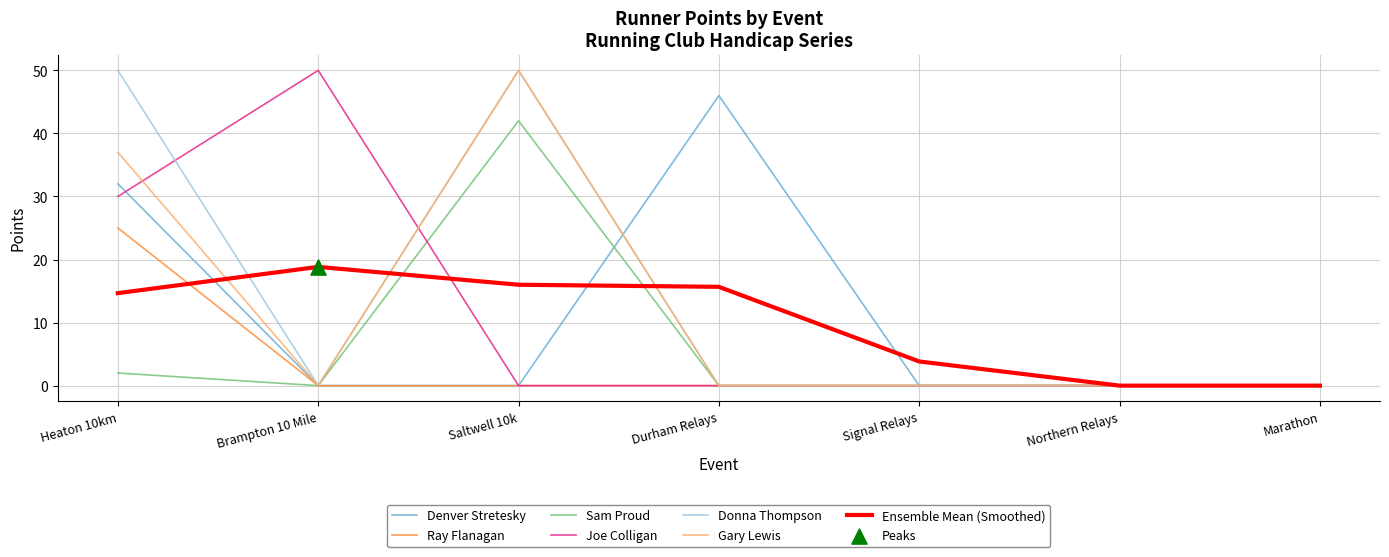

At which category is the sum across all series the highest?

Heaton 10km